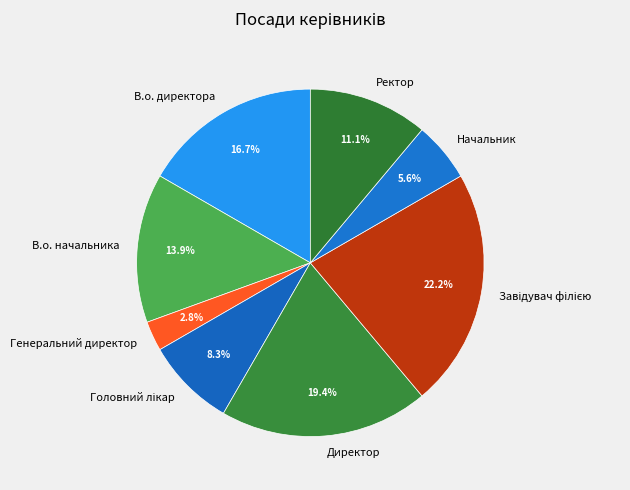

Does any single category account for the majority?

No